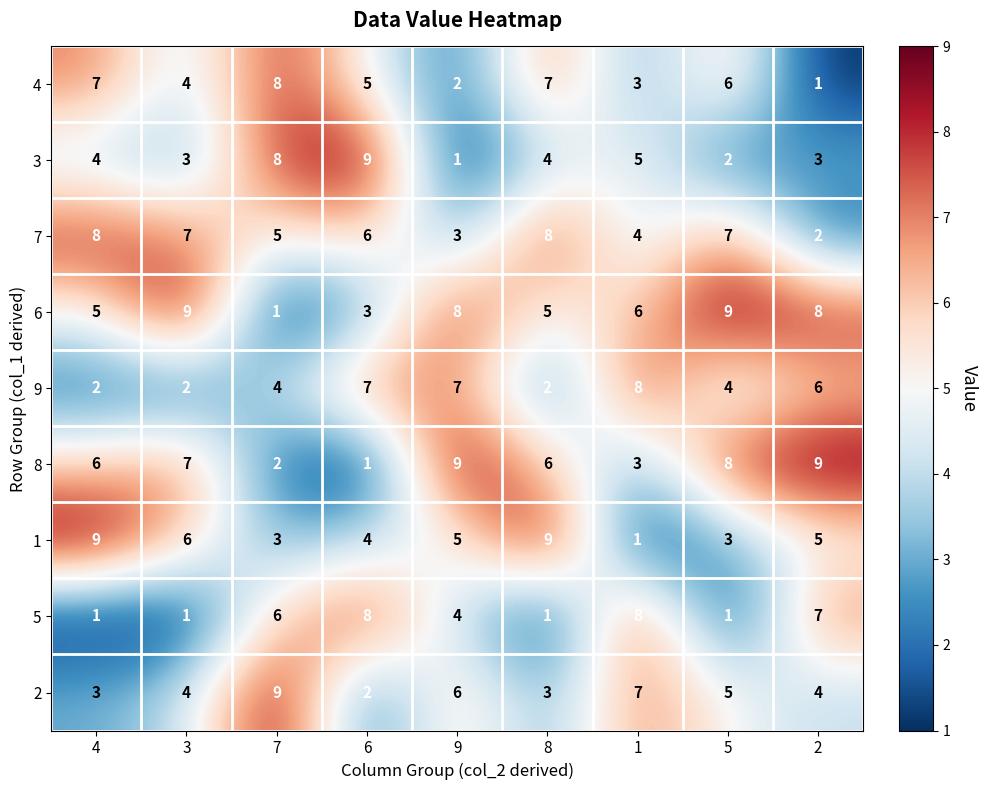

What is the average value of the 9 series?

5